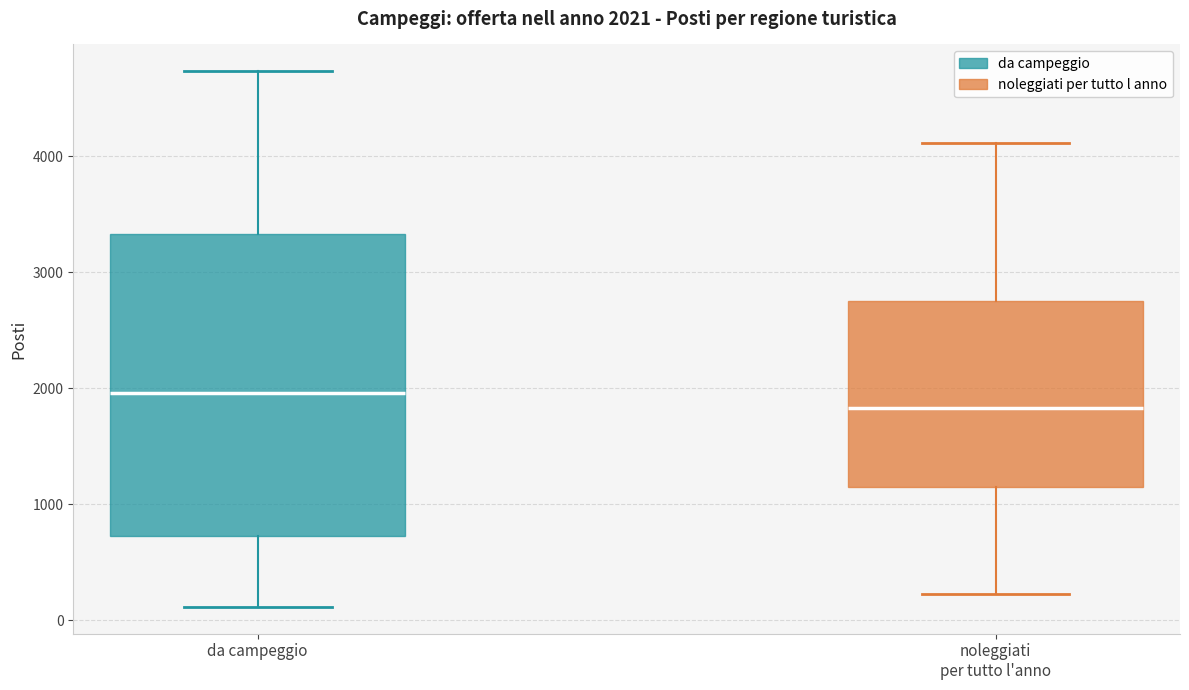

Which box's median line is the highest?

da campeggio